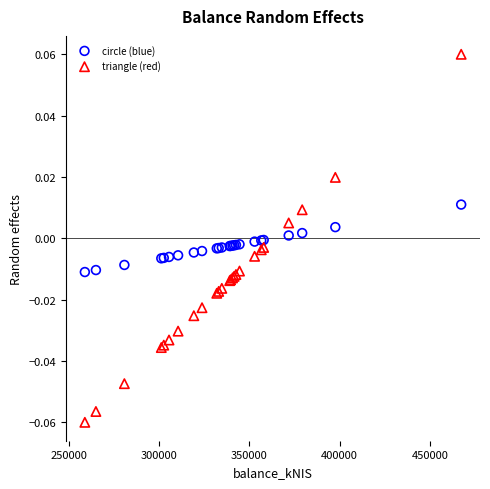

What is the X range (max minus min) for the scatter plot?

208366.6